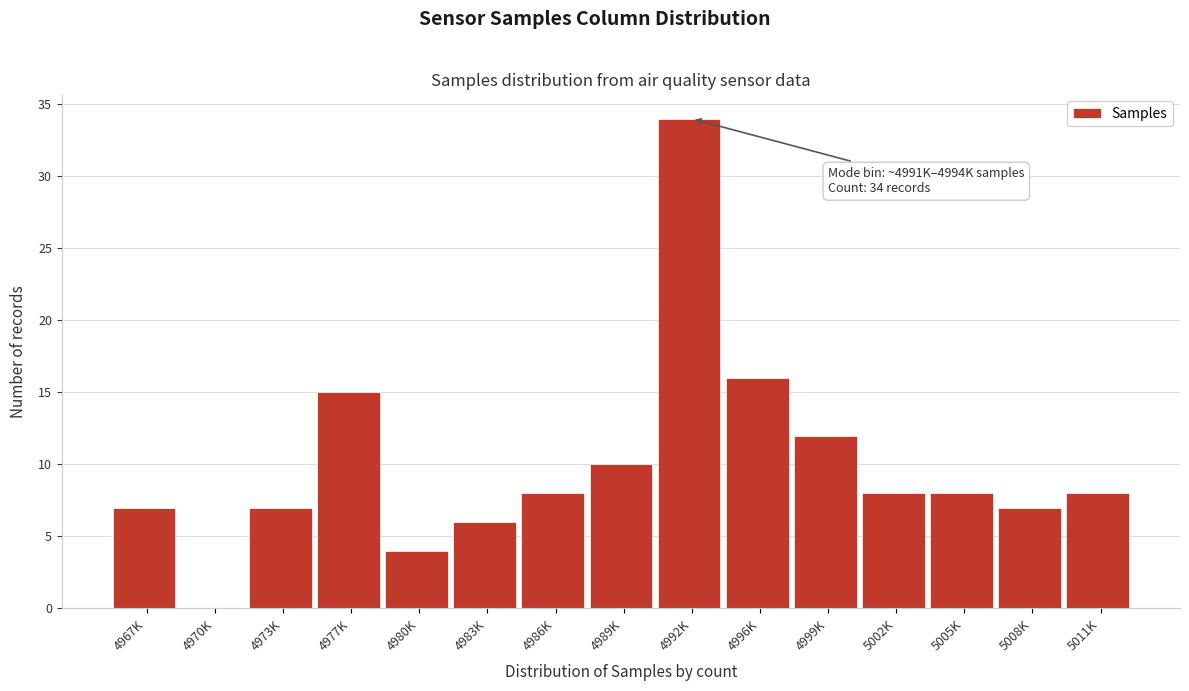

Reading left to right, extract all data points from this chart.

4967K=7	4970K=0	4973K=7	4977K=15	4980K=4	4983K=6	4986K=8	4989K=10	4992K=34	4996K=16	4999K=12	5002K=8	5005K=8	5008K=7	5011K=8